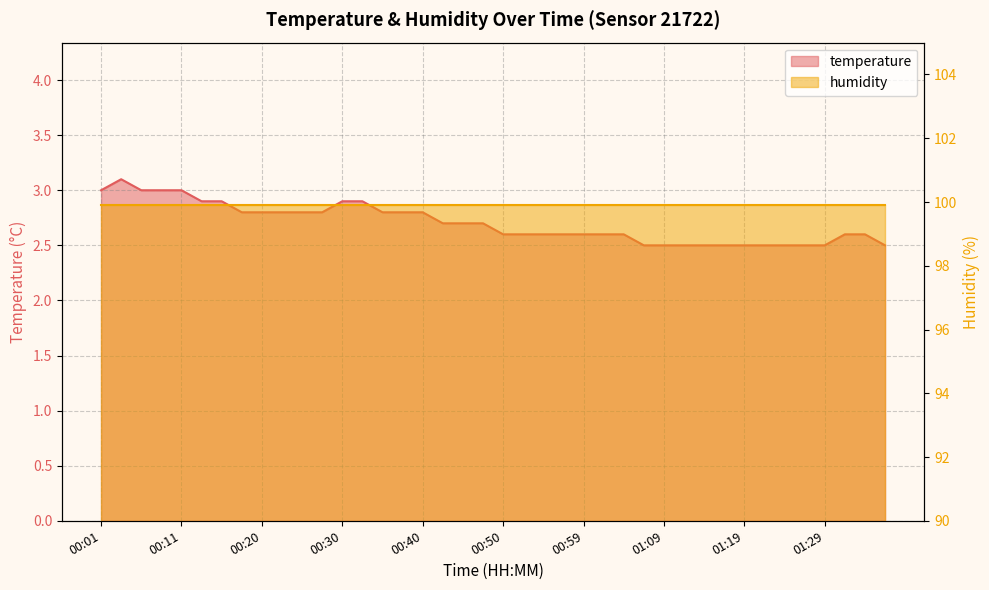

What is the difference between the values at 00:15 and 00:42?

0.2